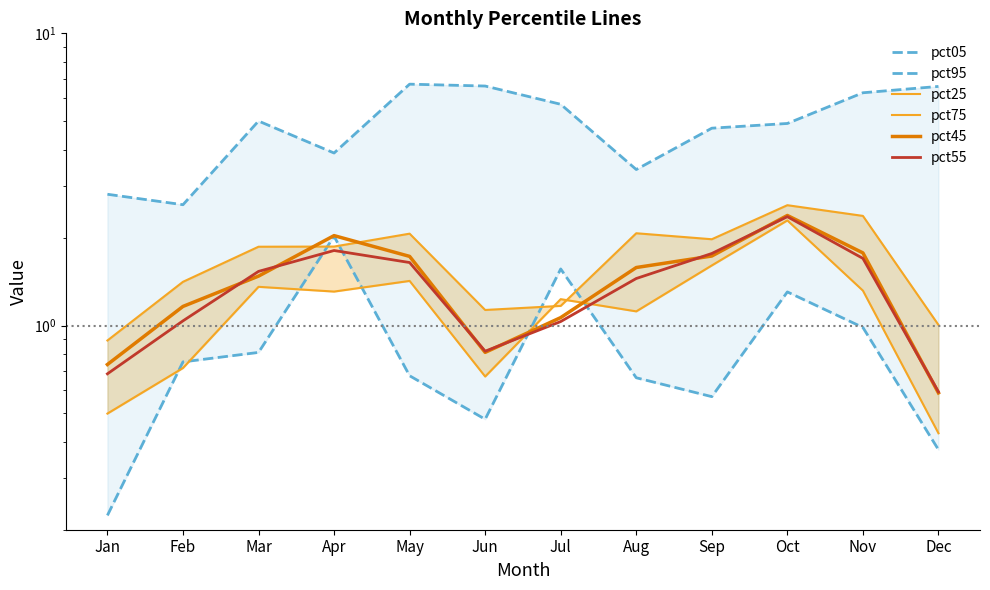

What is the difference between the maximum and minimum values in the pct95 series?

1.8